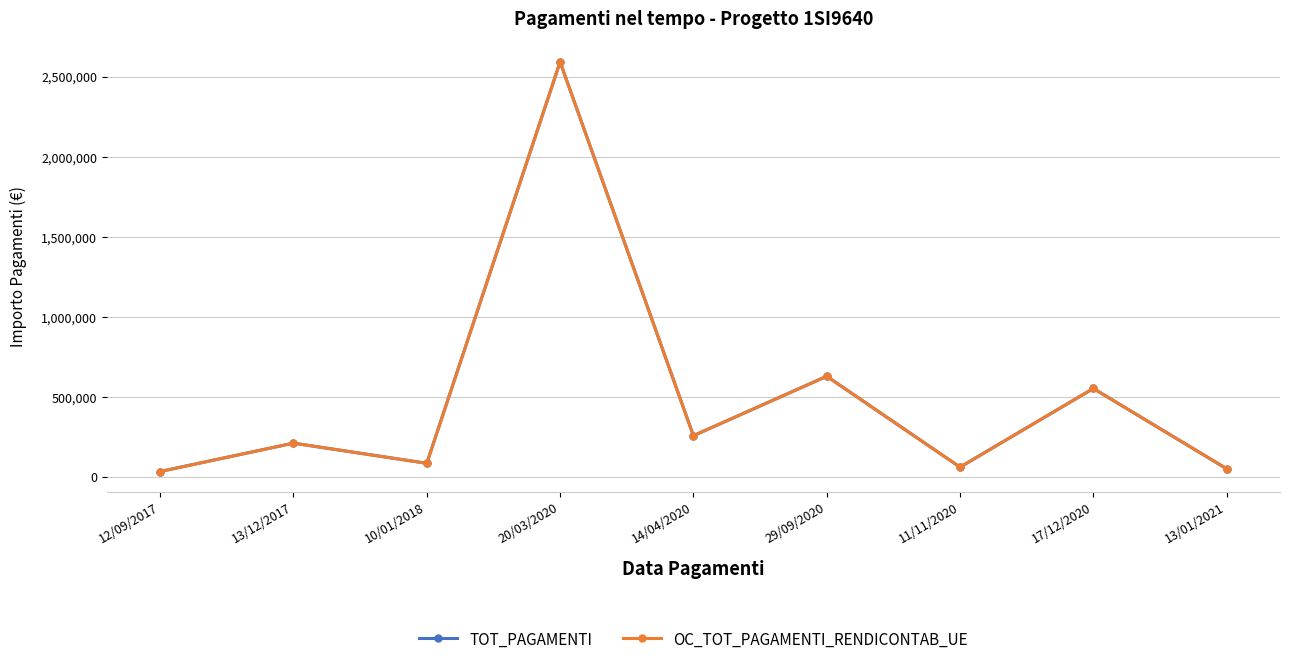

List the series in order of their peak value, lowest first.

TOT_PAGAMENTI, OC_TOT_PAGAMENTI_RENDICONTAB_UE